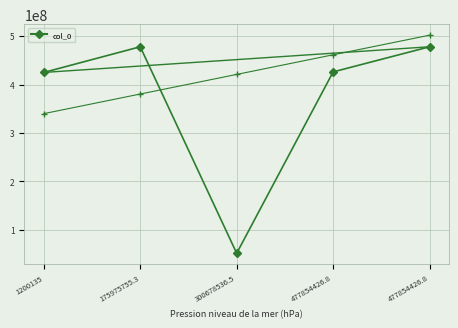

What is the label of the 3rd point from the left?

300678536.5